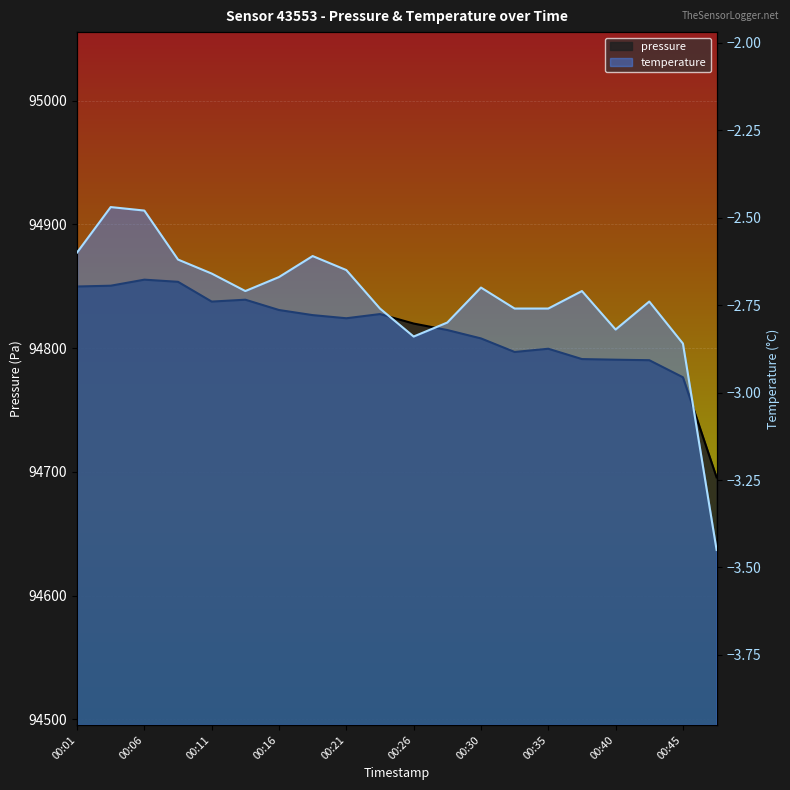

What are all the series names shown in the legend?

pressure, temperature